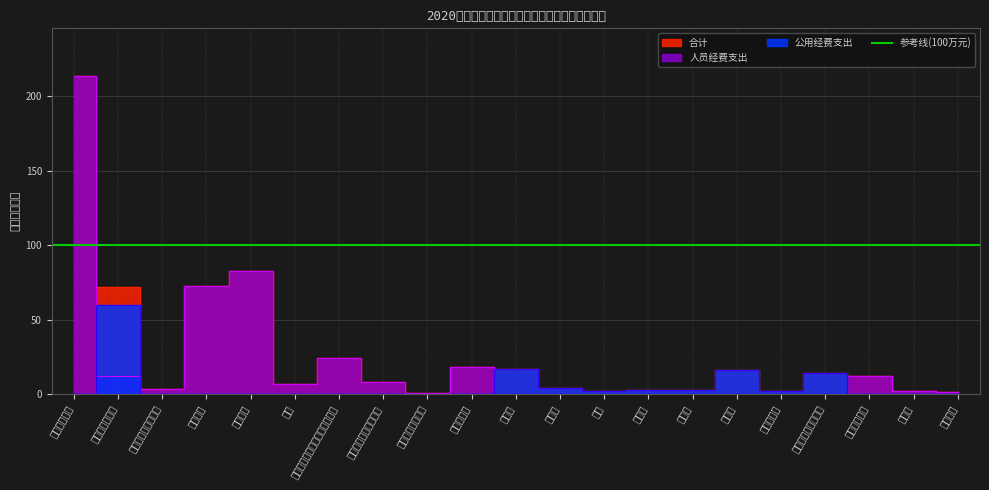

Is this an area chart (filled region under the line)?

No